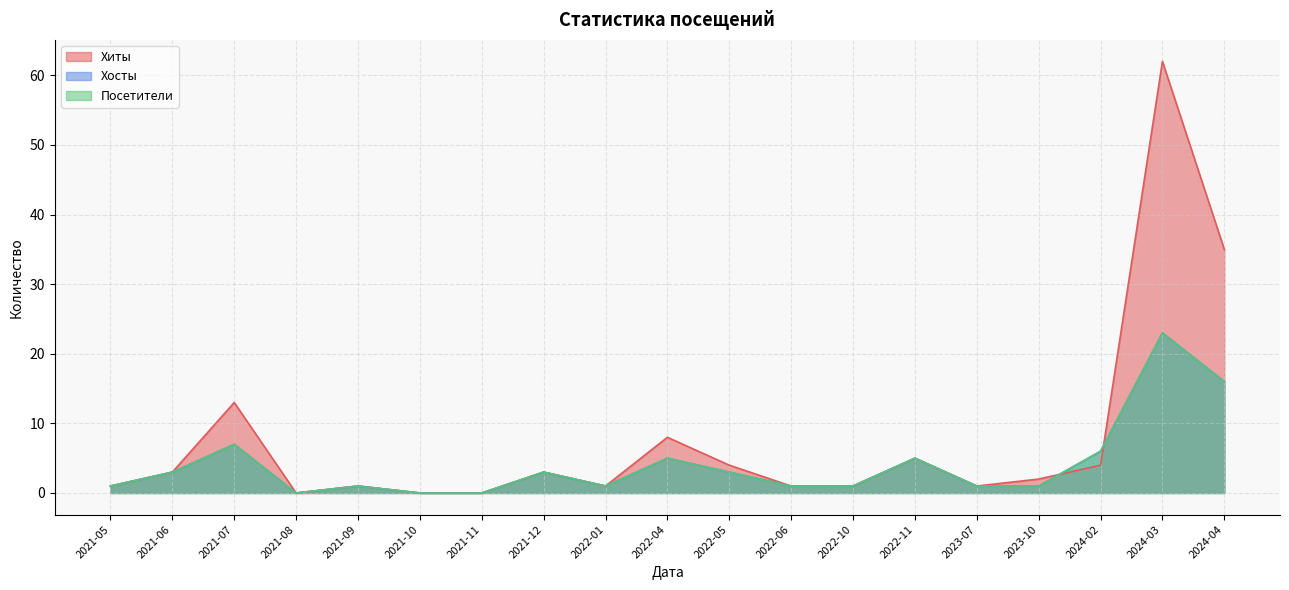

The Хосты series shows -11 at 2021-11. True or false?

False